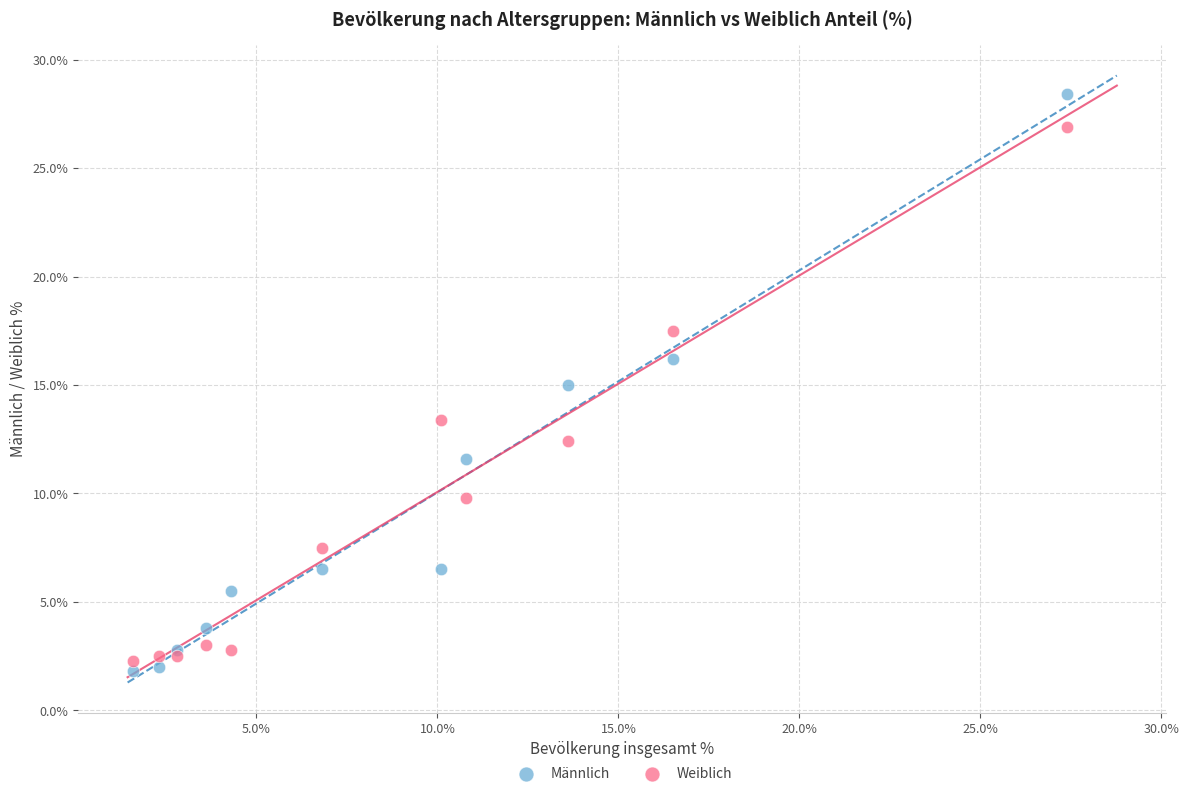

In the Weiblich series, what Y value is closest to 14?

13.4